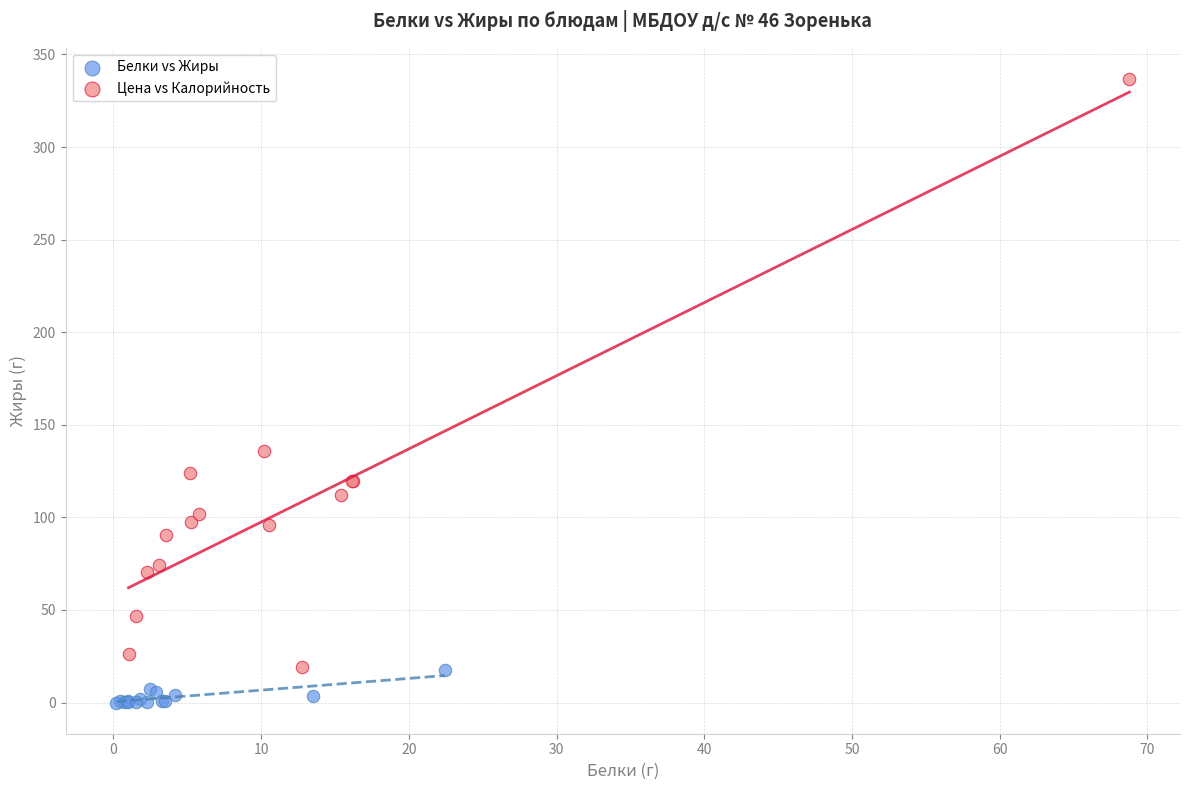

Which series has the largest Y range (max minus min)?

Цена vs Калорийность